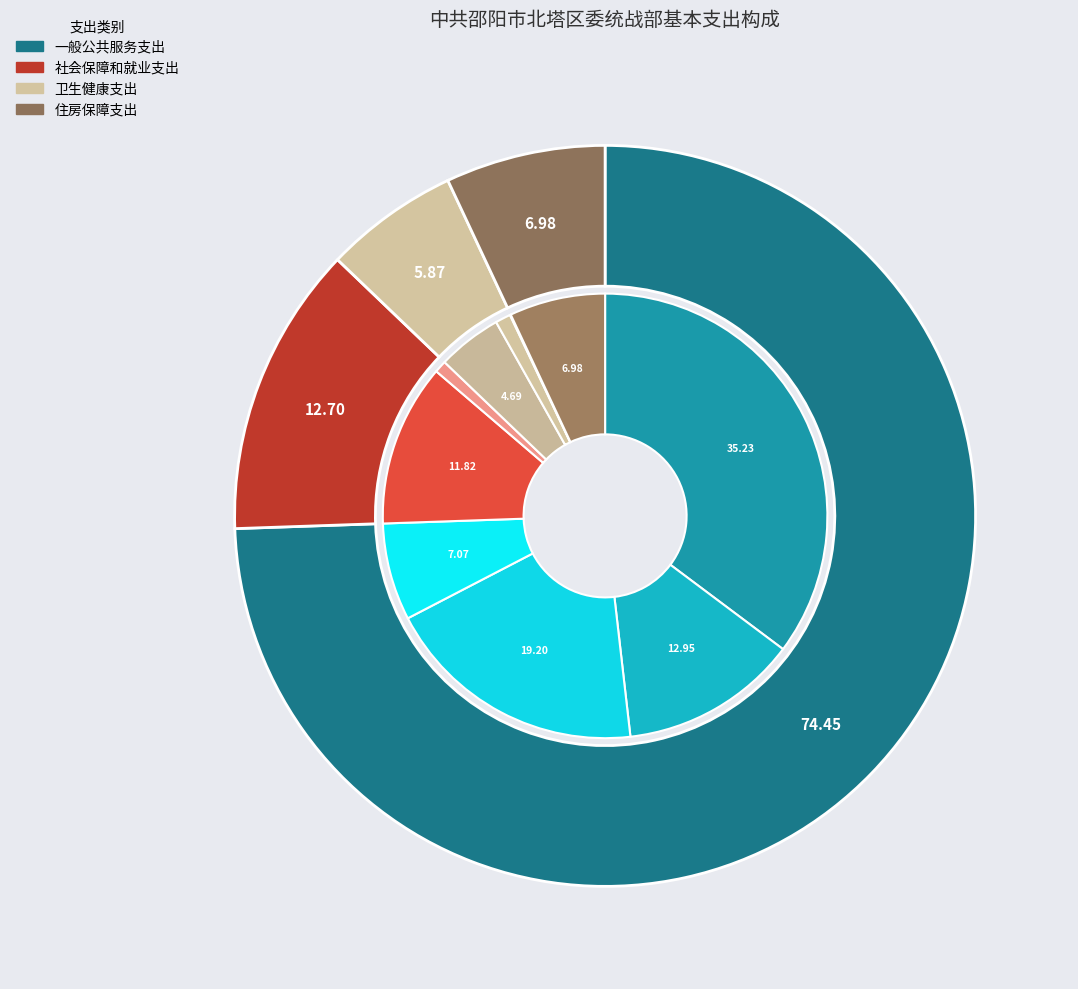

To the nearest percent, what percentage of the pie is 住房保障支出?

7%